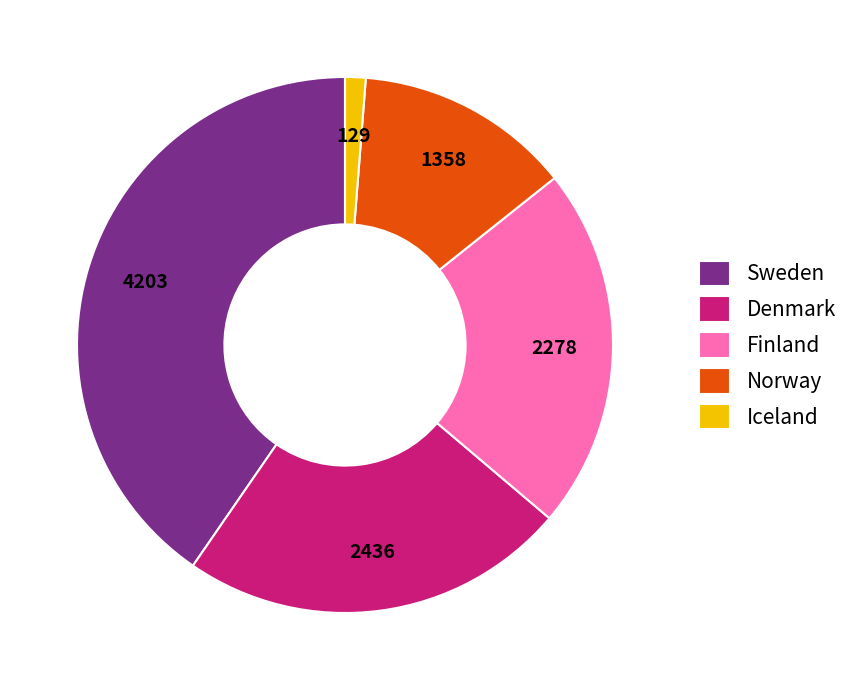

Which category has the biggest portion of the pie?

Sweden